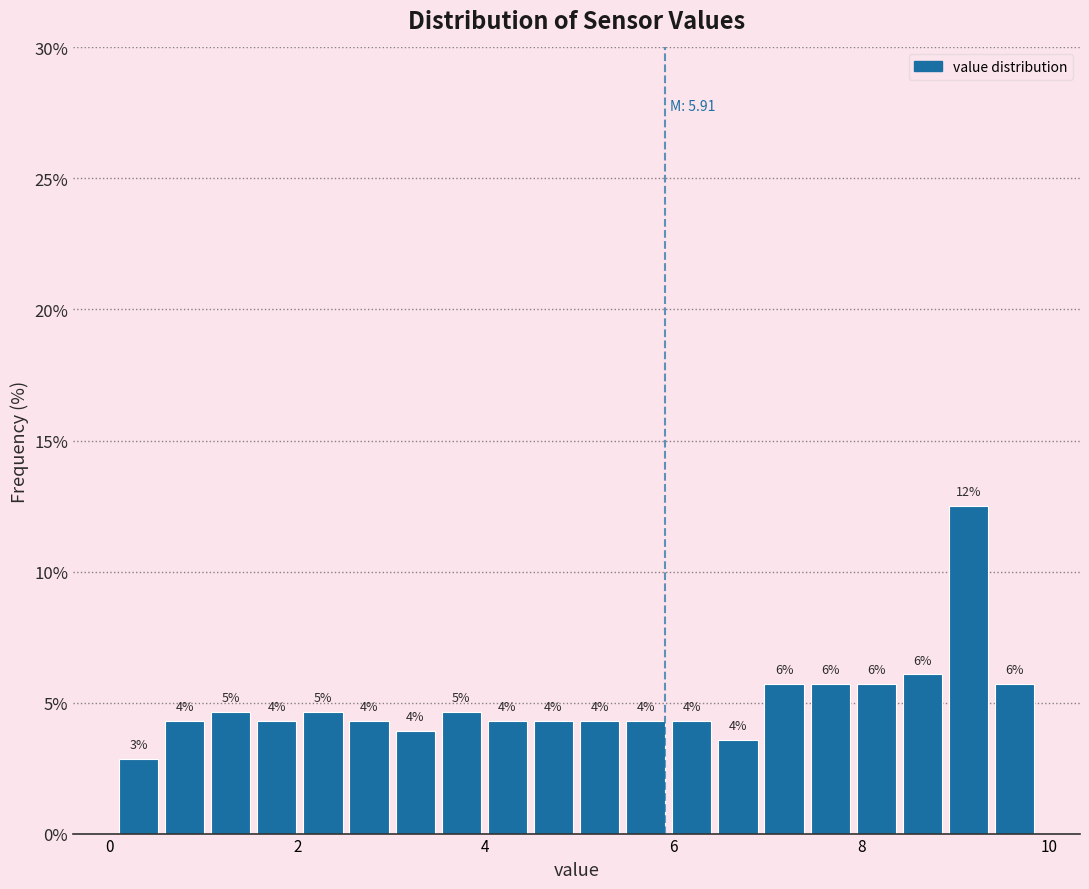

Around what value on the x-axis is the tallest bar? Give the approximate position of its centre, as read against the axis.

9.2